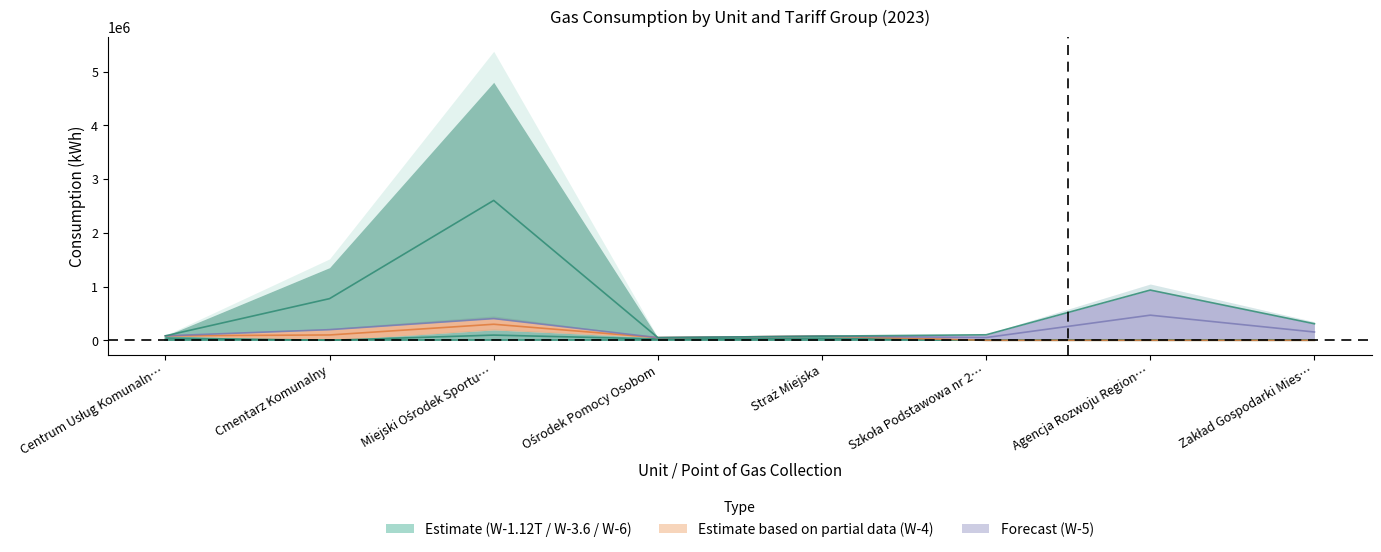

How many data points does each series have?

8